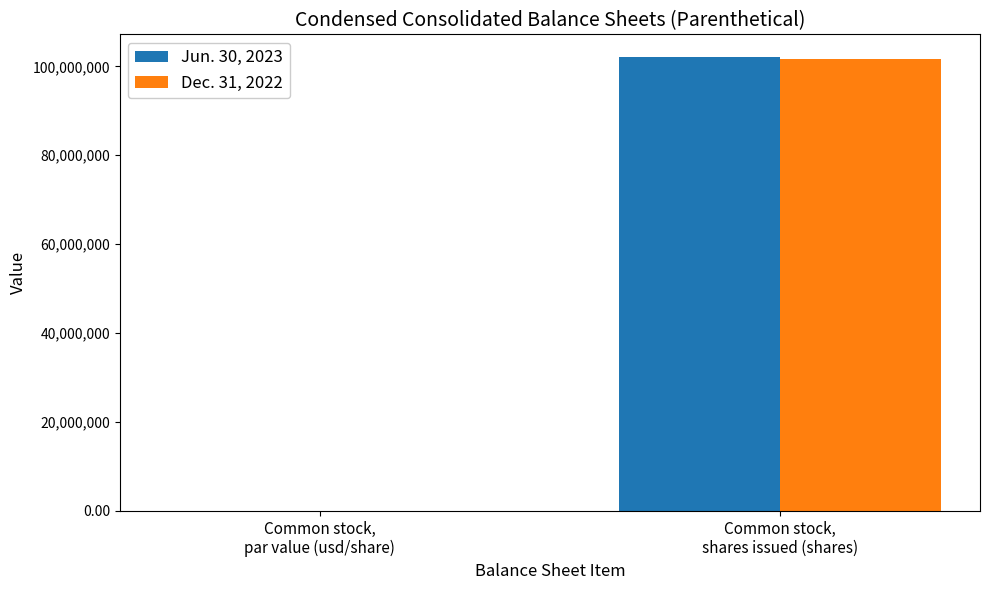

What is the sum of all Jun. 30, 2023 values?

102100000.0